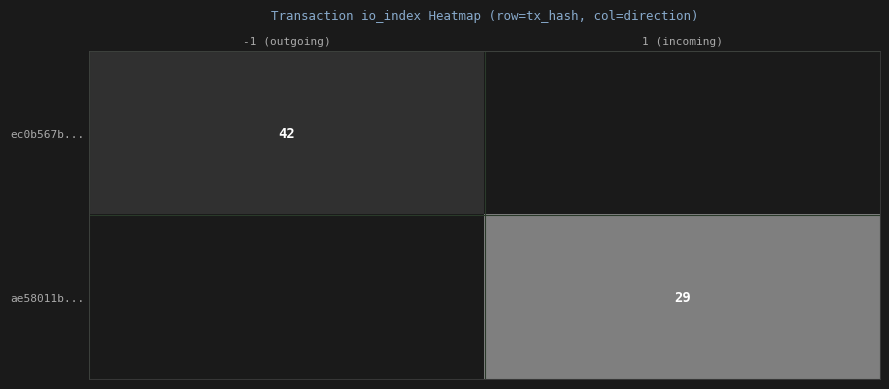

The ae58011b... series shows 44 at 1 (incoming). True or false?

False